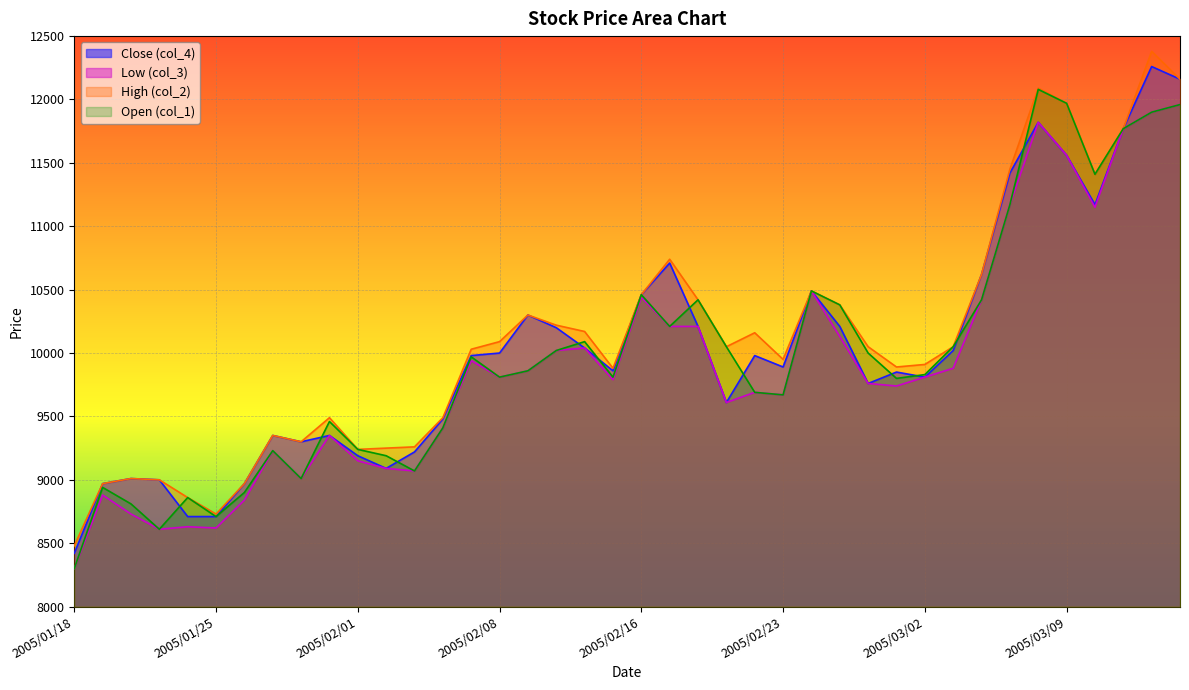

What is the spread (max minus min) of values at 2005/02/22?

470